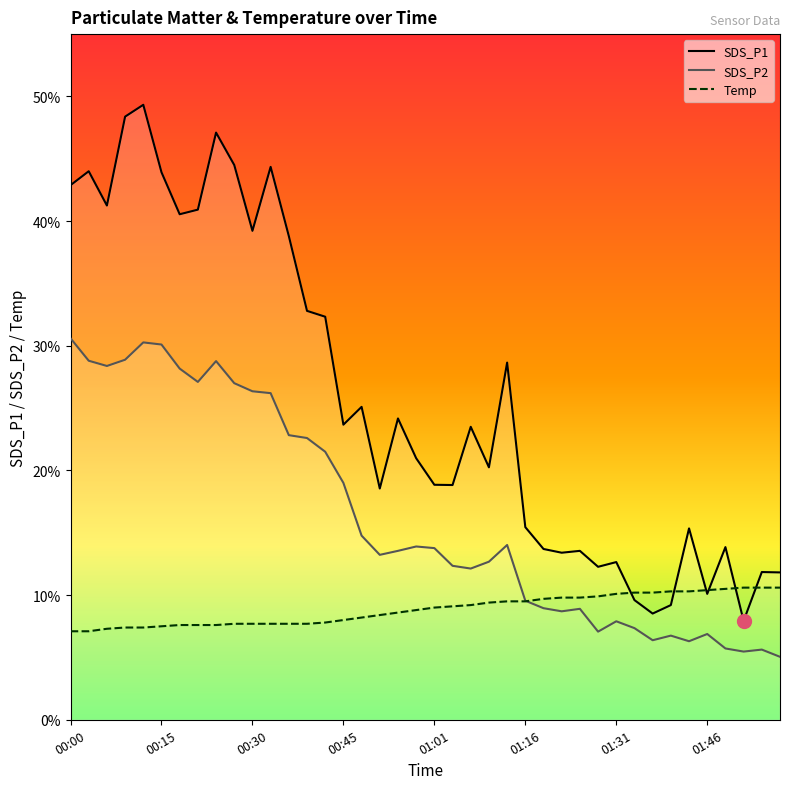

The value of SDS_P2 at 00:45 is 11.9. True or false?

False